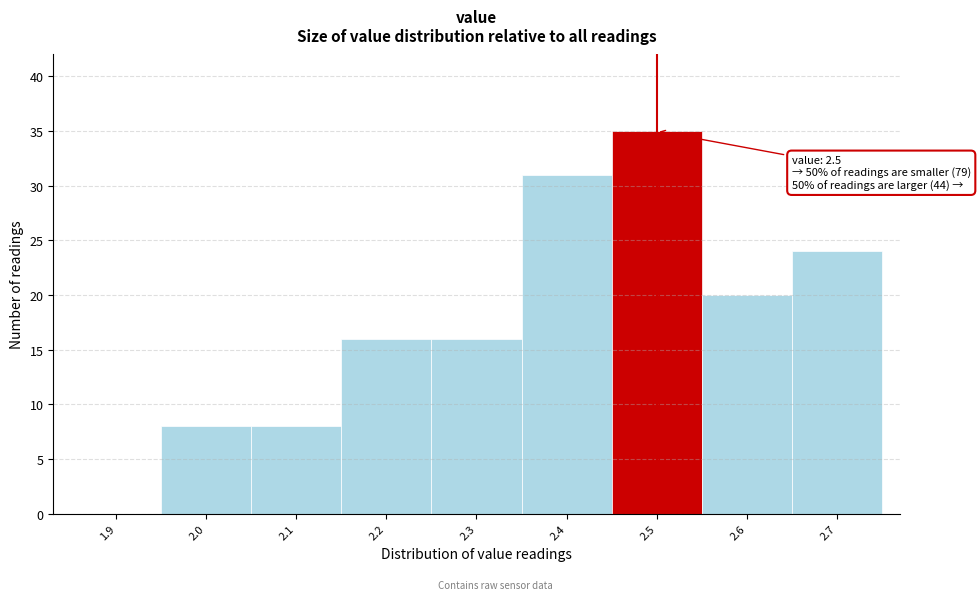

Which range on the x-axis has the tallest bar?

2.45 to 2.55